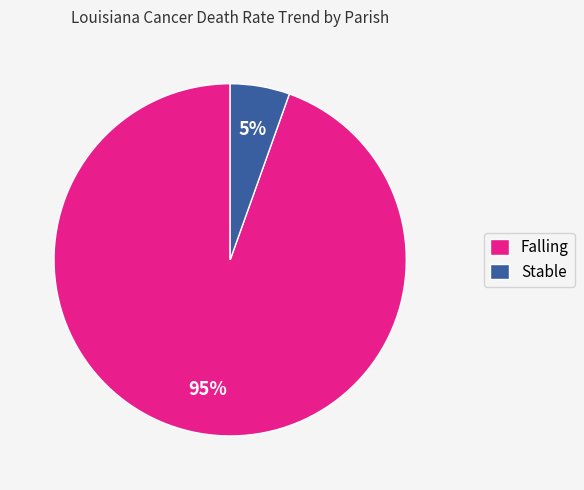

Is there any slice that represents more than half of the pie?

Yes